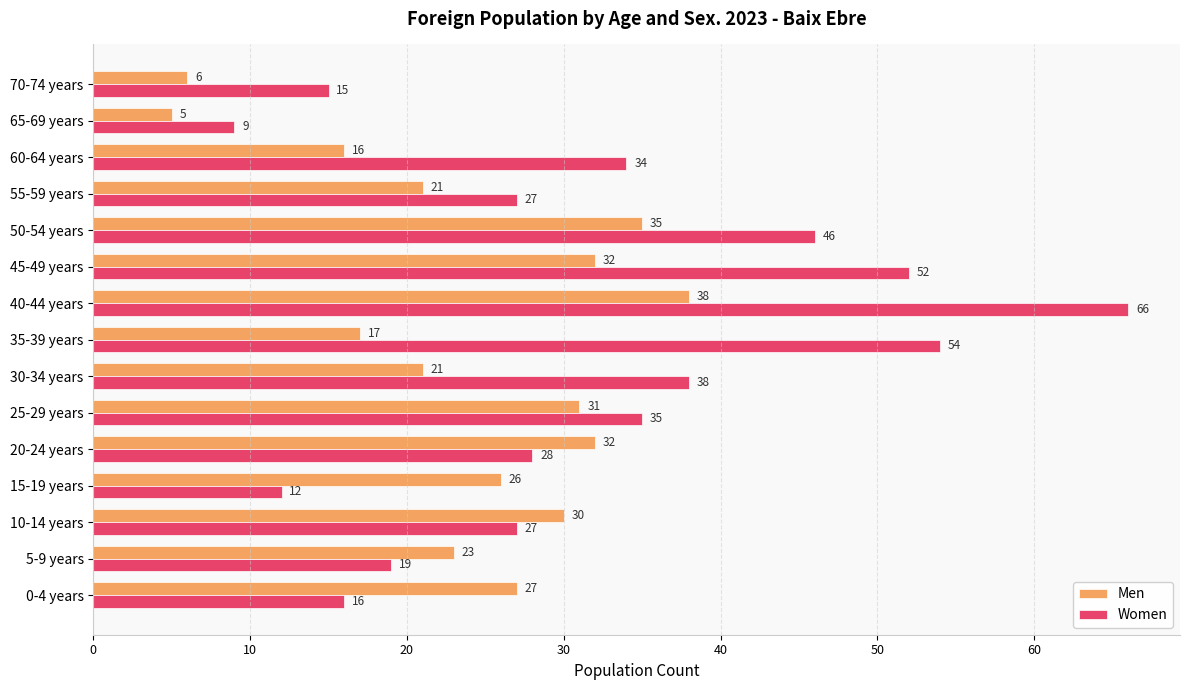

True or false: Men has a value of 43 at 10-14 years.

False